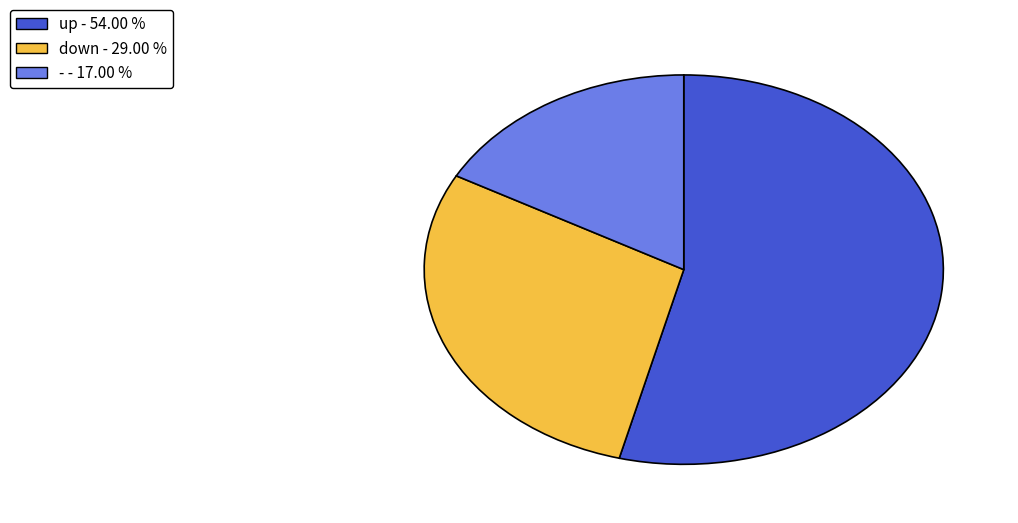

Do down - 29.00 % and - - 17.00 % together represent more than half of the pie?

No